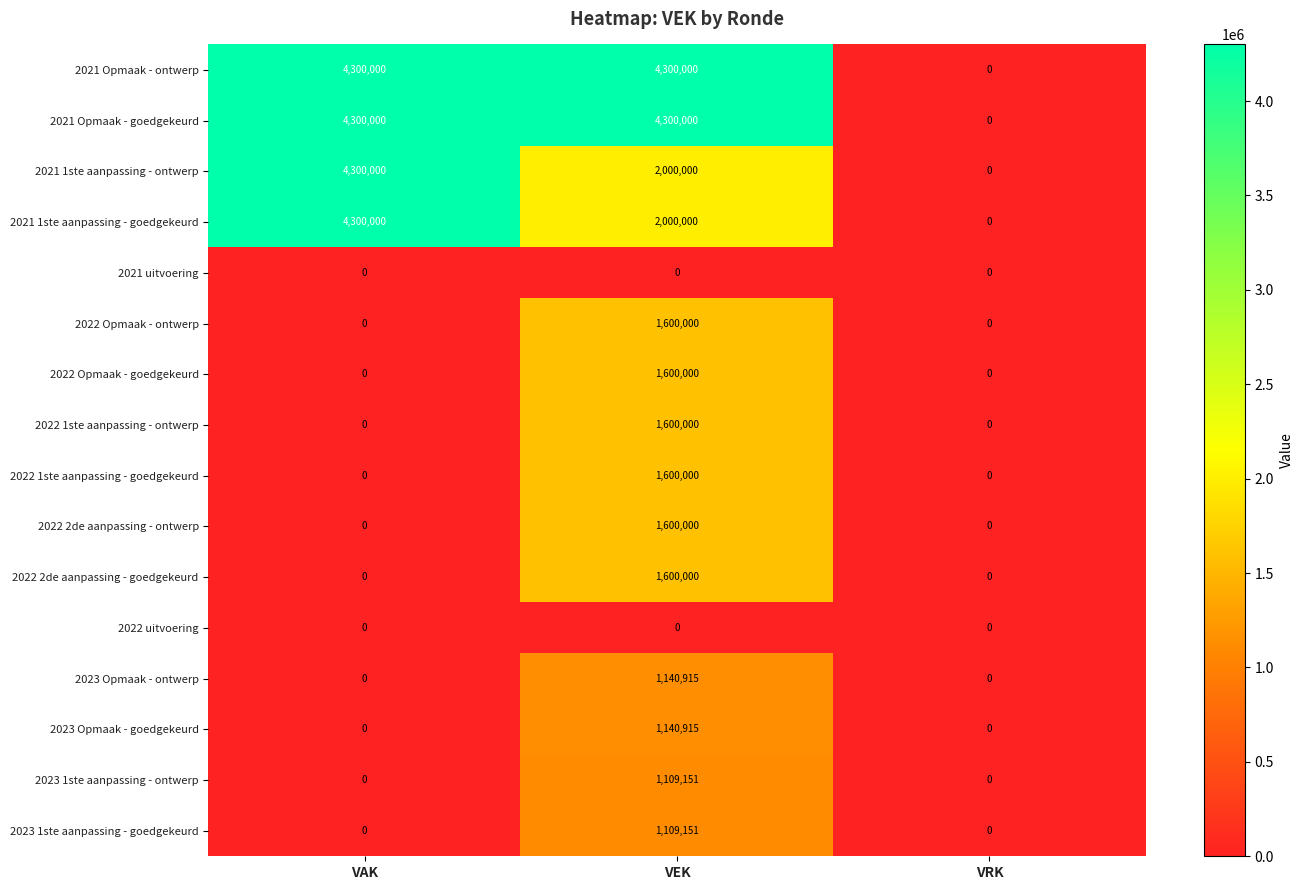

At how many categories does at least one series exceed 3118950?

2